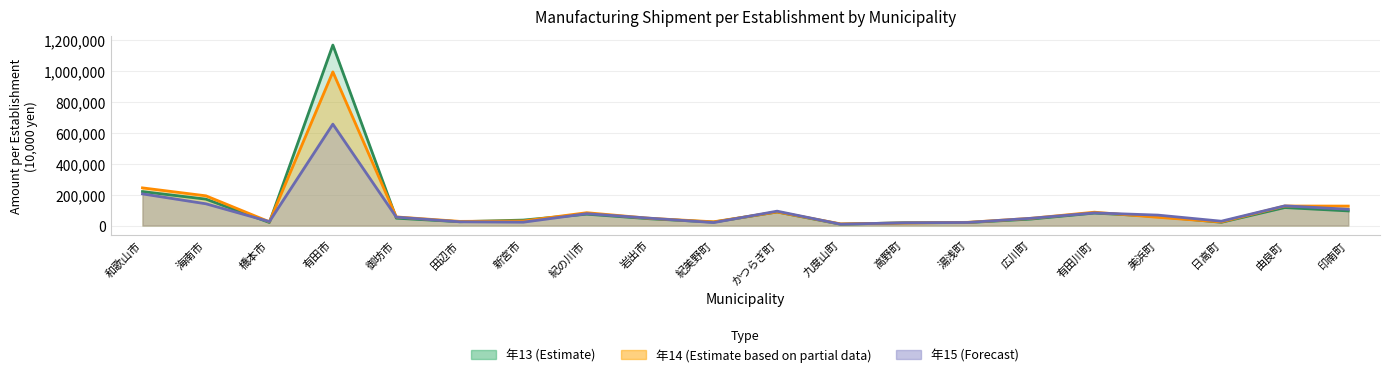

What is the value of the 年13 (Estimate) point at the 8th from the left?

73364.8